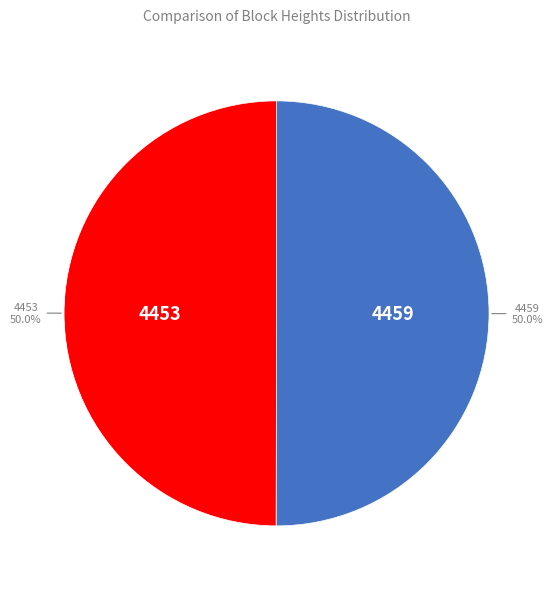

What is the total percentage of 4459 and 4453?

100.0%